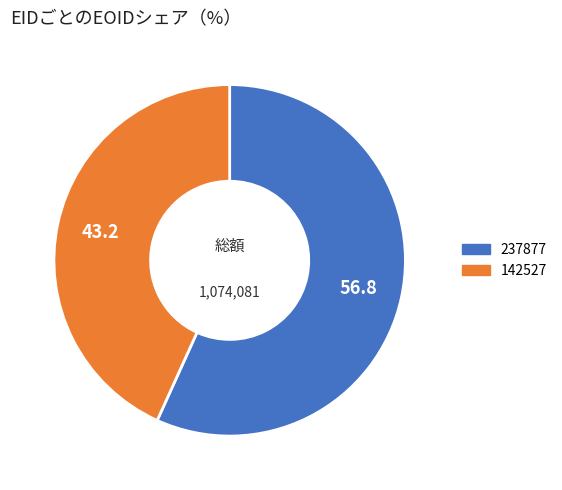

Approximately how many times larger is the value at 237877 compared to 142527?

1.3